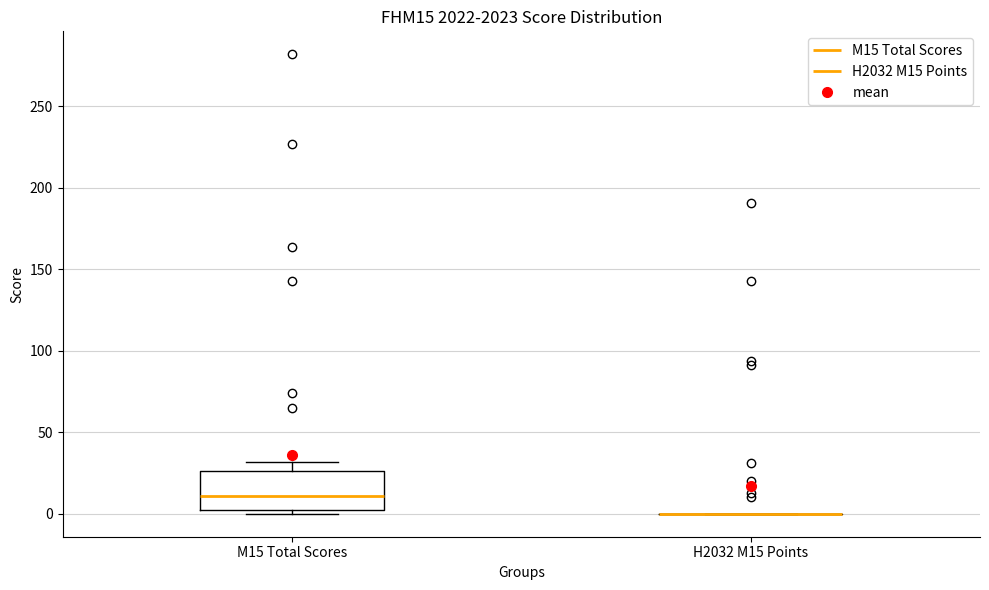

Reading left to right, transcribe this box plot: for each box, give where its median line is, the range the box spans, and where its two whiskers end, as read against the y-axis. The values are not printed on the chart, so give them approximately, as read against the axis.

M15 Total Scores: median 10, box 0 to 25, whiskers 0 (just below the box's lower edge) to 30
H2032 M15 Points: box collapsed to a line at 0, whiskers 0 to 0